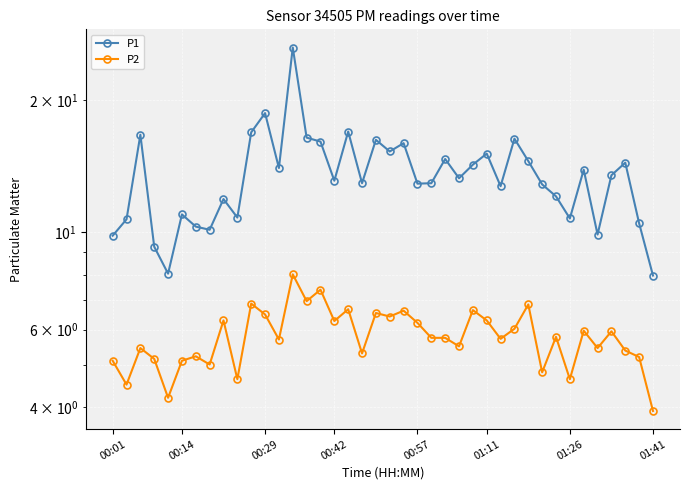

What is the value of the P1 point at the 18th from the left?

16.9